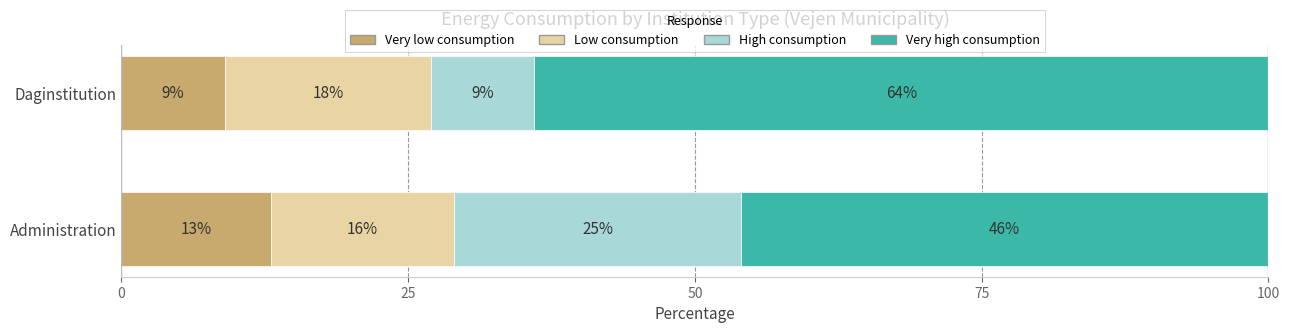

How many data points does each series have?

2